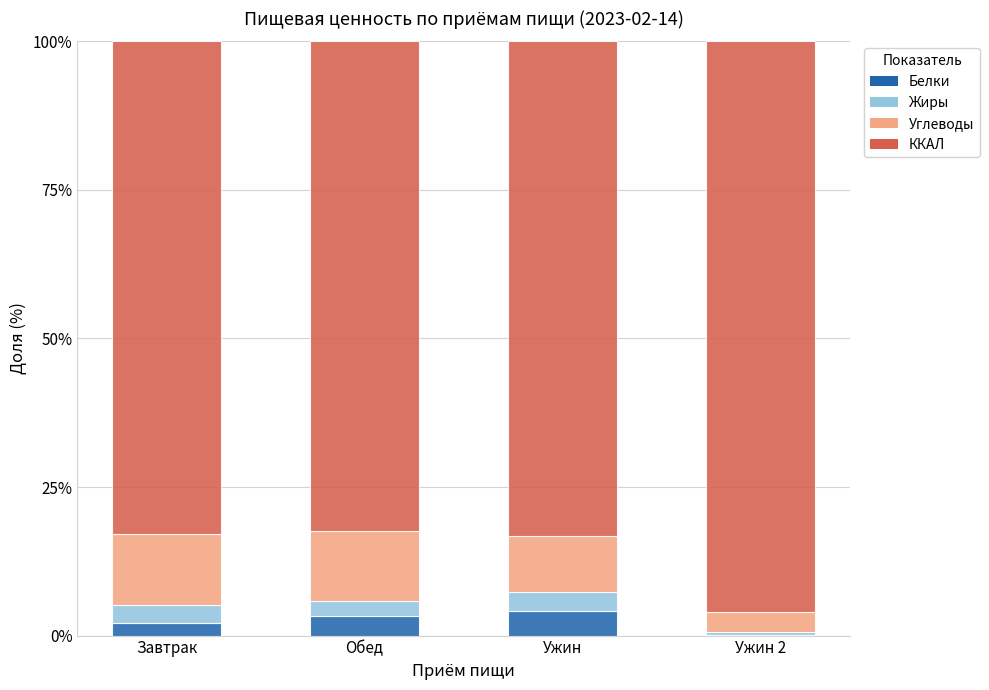

Reading left to right, list the values for the Белки series.

Завтрак=2.2	Обед=3.3	Ужин=4.2	Ужин 2=0.2